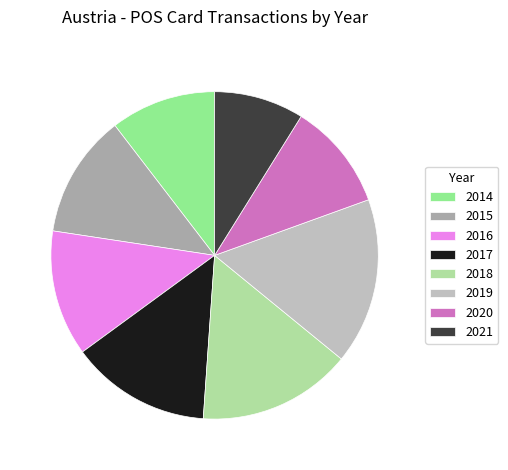

How many slices are in this pie chart?

8